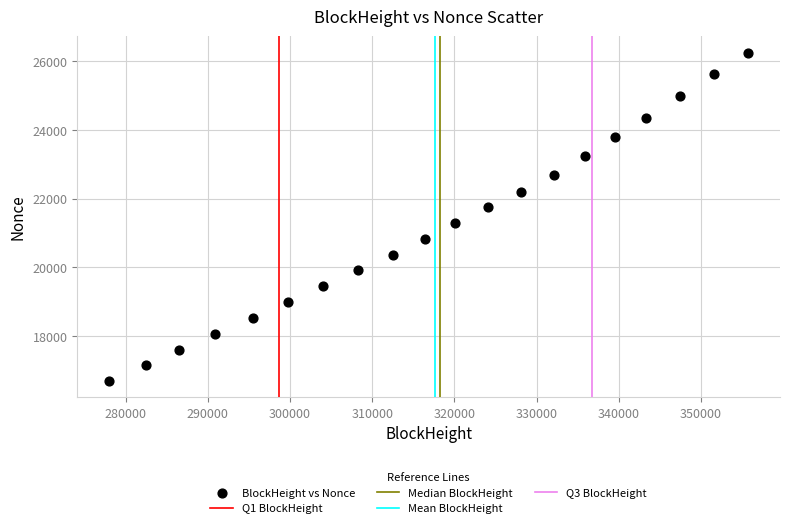

What is the range of Y values (max minus min)?

9561